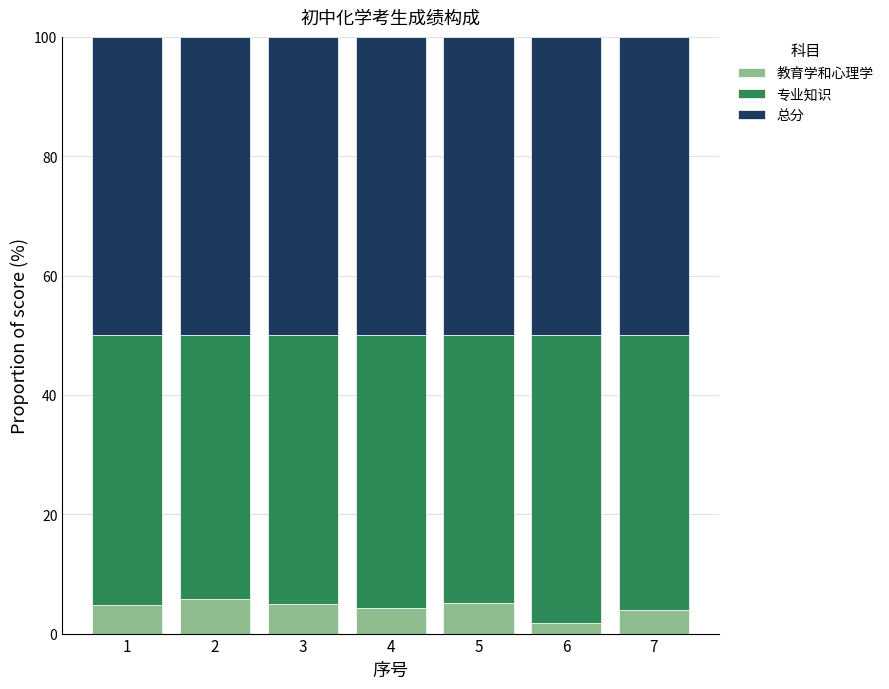

The value of 教育学和心理学 at 1 is 4.8. True or false?

True